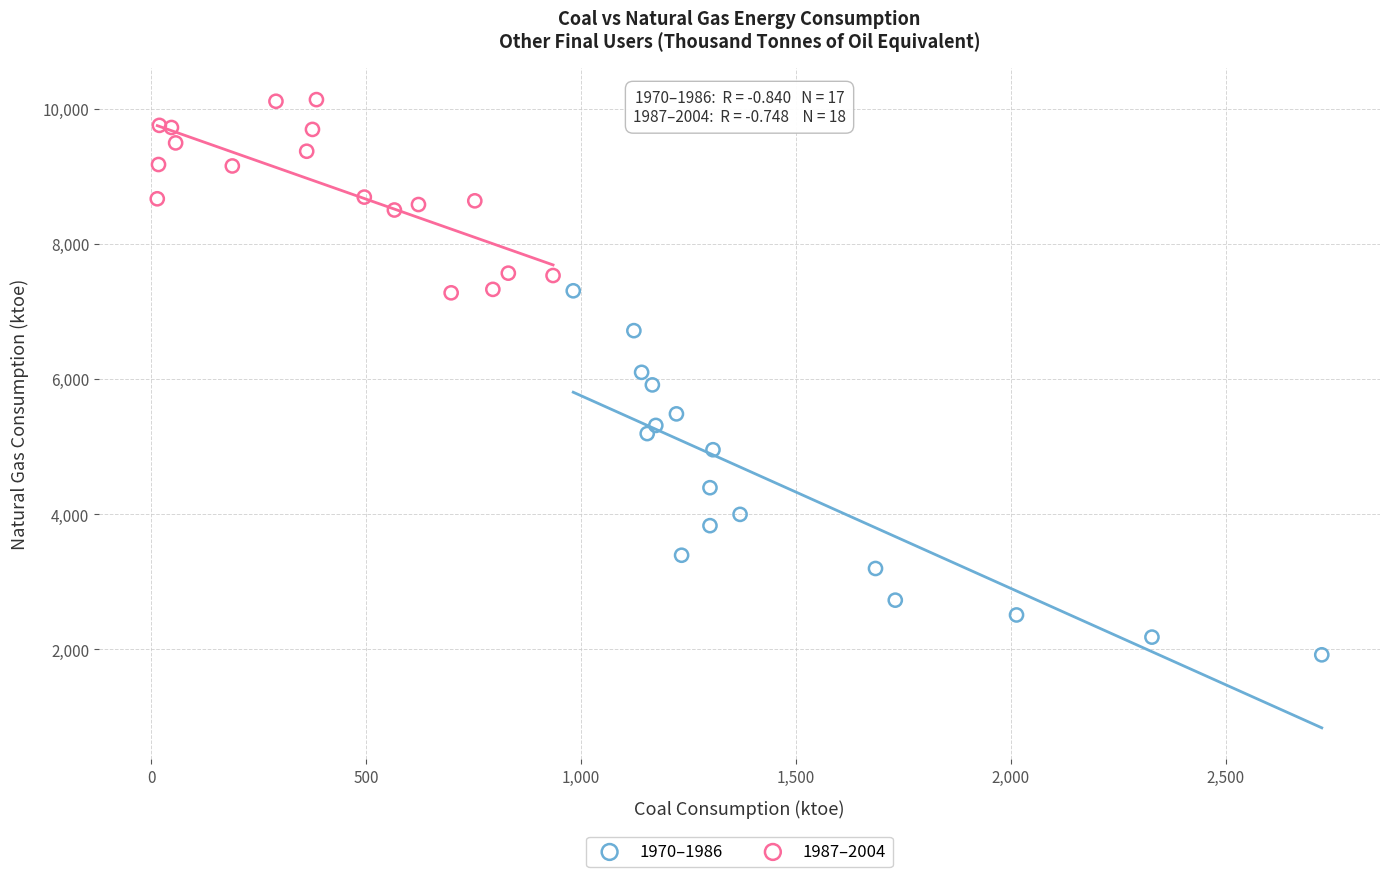

What are all the series names shown in the legend?

1970–1986, 1987–2004